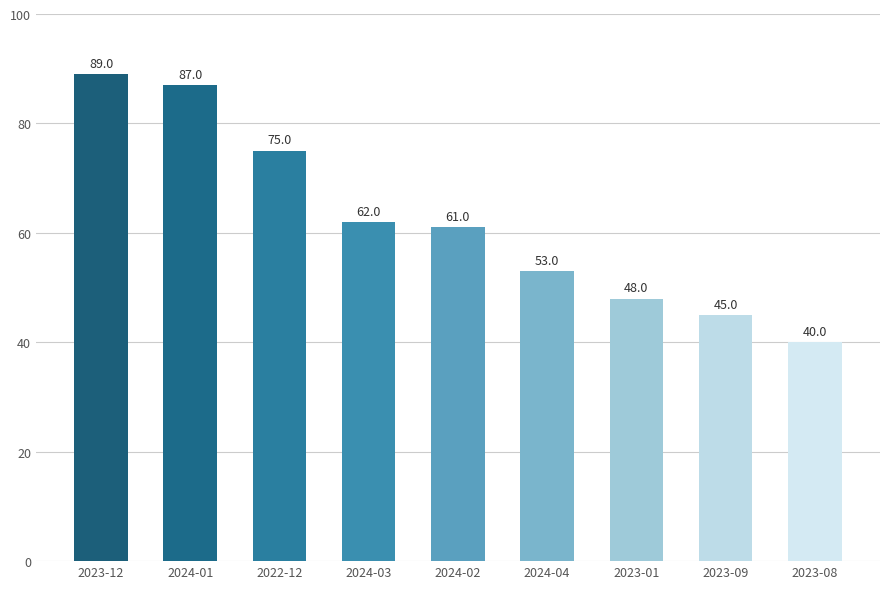

How many categories are shown in the chart?

9